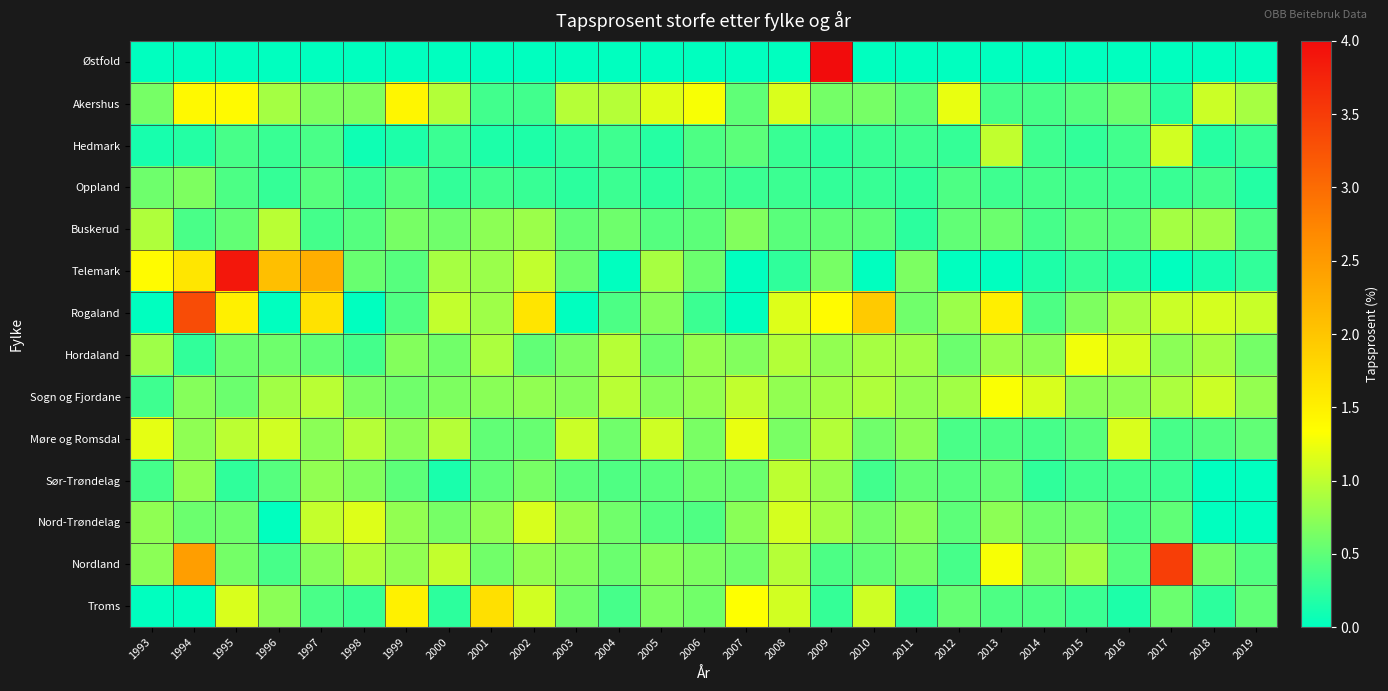

Reading left to right, extract all data points from this chart.

Østfold: 1993=0.0	1994=0.0	1995=0.0	1996=0.0	1997=0.0	1998=0.0	1999=0.0	2000=0.0	2001=0.0	2002=0.0	2003=0.0	2004=0.0	2005=0.0	2006=0.0	2007=0.0	2008=0.0	2009=4.4	2010=0.0	2011=0.0	2012=0.0	2013=0.0	2014=0.0	2015=0.0	2016=0.0	2017=0.0	2018=0.0	2019=0.0
Akershus: 1993=0.6	1994=1.4	1995=1.4	1996=0.9	1997=0.7	1998=0.7	1999=1.4	2000=0.9	2001=0.3	2002=0.3	2003=0.9	2004=0.9	2005=1.2	2006=1.3	2007=0.5	2008=1.1	2009=0.6	2010=0.6	2011=0.5	2012=1.2	2013=0.4	2014=0.4	2015=0.5	2016=0.6	2017=0.2	2018=1.1	2019=0.9
Hedmark: 1993=0.1	1994=0.2	1995=0.4	1996=0.3	1997=0.4	1998=0.1	1999=0.1	2000=0.3	2001=0.1	2002=0.2	2003=0.2	2004=0.3	2005=0.2	2006=0.4	2007=0.5	2008=0.3	2009=0.2	2010=0.3	2011=0.3	2012=0.3	2013=1.0	2014=0.3	2015=0.3	2016=0.3	2017=1.1	2018=0.2	2019=0.3
Oppland: 1993=0.6	1994=0.7	1995=0.4	1996=0.3	1997=0.5	1998=0.3	1999=0.5	2000=0.3	2001=0.3	2002=0.3	2003=0.2	2004=0.3	2005=0.2	2006=0.4	2007=0.3	2008=0.3	2009=0.3	2010=0.3	2011=0.2	2012=0.4	2013=0.3	2014=0.4	2015=0.3	2016=0.3	2017=0.3	2018=0.4	2019=0.2
Buskerud: 1993=0.9	1994=0.4	1995=0.5	1996=1.0	1997=0.4	1998=0.5	1999=0.6	2000=0.6	2001=0.7	2002=0.8	2003=0.5	2004=0.6	2005=0.5	2006=0.5	2007=0.7	2008=0.5	2009=0.5	2010=0.5	2011=0.2	2012=0.5	2013=0.6	2014=0.4	2015=0.5	2016=0.5	2017=0.9	2018=0.8	2019=0.4
Telemark: 1993=1.4	1994=1.6	1995=3.9	1996=2.1	1997=2.3	1998=0.6	1999=0.5	2000=0.9	2001=0.8	2002=1.0	2003=0.6	2004=0.0	2005=0.9	2006=0.6	2007=0.0	2008=0.2	2009=0.6	2010=0.0	2011=0.7	2012=0.0	2013=0.0	2014=0.2	2015=0.3	2016=0.2	2017=0.0	2018=0.1	2019=0.3
Rogaland: 1993=0.0	1994=3.3	1995=1.5	1996=0.0	1997=1.7	1998=0.0	1999=0.4	2000=1.0	2001=0.8	2002=1.6	2003=0.0	2004=0.4	2005=0.7	2006=0.3	2007=0.0	2008=1.2	2009=1.4	2010=1.9	2011=0.6	2012=0.8	2013=1.5	2014=0.4	2015=0.7	2016=0.9	2017=1.1	2018=1.1	2019=1.1
Hordaland: 1993=0.8	1994=0.3	1995=0.6	1996=0.6	1997=0.5	1998=0.4	1999=0.7	2000=0.6	2001=0.9	2002=0.5	2003=0.7	2004=1.0	2005=0.6	2006=0.8	2007=0.7	2008=0.9	2009=0.8	2010=0.9	2011=0.8	2012=0.6	2013=0.8	2014=0.7	2015=1.3	2016=1.1	2017=0.7	2018=0.9	2019=0.6
Sogn og Fjordane: 1993=0.3	1994=0.7	1995=0.6	1996=0.8	1997=1.0	1998=0.7	1999=0.6	2000=0.7	2001=0.7	2002=0.8	2003=0.7	2004=1.0	2005=0.7	2006=0.8	2007=1.0	2008=0.8	2009=0.8	2010=0.9	2011=0.8	2012=0.8	2013=1.3	2014=1.1	2015=0.7	2016=0.8	2017=0.9	2018=1.1	2019=0.8
Møre og Romsdal: 1993=1.2	1994=0.8	1995=1.0	1996=1.1	1997=0.7	1998=0.9	1999=0.7	2000=0.9	2001=0.5	2002=0.5	2003=1.1	2004=0.6	2005=1.1	2006=0.6	2007=1.2	2008=0.6	2009=0.9	2010=0.6	2011=0.7	2012=0.4	2013=0.4	2014=0.4	2015=0.5	2016=1.1	2017=0.4	2018=0.4	2019=0.5
Sør-Trøndelag: 1993=0.4	1994=0.8	1995=0.2	1996=0.5	1997=0.8	1998=0.7	1999=0.5	2000=0.1	2001=0.5	2002=0.6	2003=0.5	2004=0.4	2005=0.5	2006=0.6	2007=0.6	2008=1.0	2009=0.8	2010=0.3	2011=0.5	2012=0.5	2013=0.5	2014=0.2	2015=0.3	2016=0.3	2017=0.3	2018=0.0	2019=0.0
Nord-Trøndelag: 1993=0.8	1994=0.6	1995=0.6	1996=0.0	1997=1.0	1998=1.2	1999=0.8	2000=0.6	2001=0.8	2002=1.1	2003=0.8	2004=0.6	2005=0.4	2006=0.4	2007=0.7	2008=1.1	2009=0.9	2010=0.6	2011=0.7	2012=0.5	2013=0.7	2014=0.6	2015=0.6	2016=0.4	2017=0.5	2018=0.0	2019=0.0
Nordland: 1993=0.7	1994=2.5	1995=0.6	1996=0.4	1997=0.7	1998=0.9	1999=0.8	2000=1.0	2001=0.6	2002=0.8	2003=0.7	2004=0.6	2005=0.7	2006=0.7	2007=0.6	2008=0.9	2009=0.4	2010=0.5	2011=0.6	2012=0.4	2013=1.3	2014=0.7	2015=0.9	2016=0.5	2017=3.5	2018=0.6	2019=0.4
Troms: 1993=0.0	1994=0.0	1995=1.1	1996=0.7	1997=0.4	1998=0.3	1999=1.5	2000=0.2	2001=1.7	2002=1.1	2003=0.6	2004=0.4	2005=0.7	2006=0.6	2007=1.3	2008=1.1	2009=0.3	2010=1.1	2011=0.3	2012=0.5	2013=0.4	2014=0.4	2015=0.3	2016=0.1	2017=0.6	2018=0.2	2019=0.5